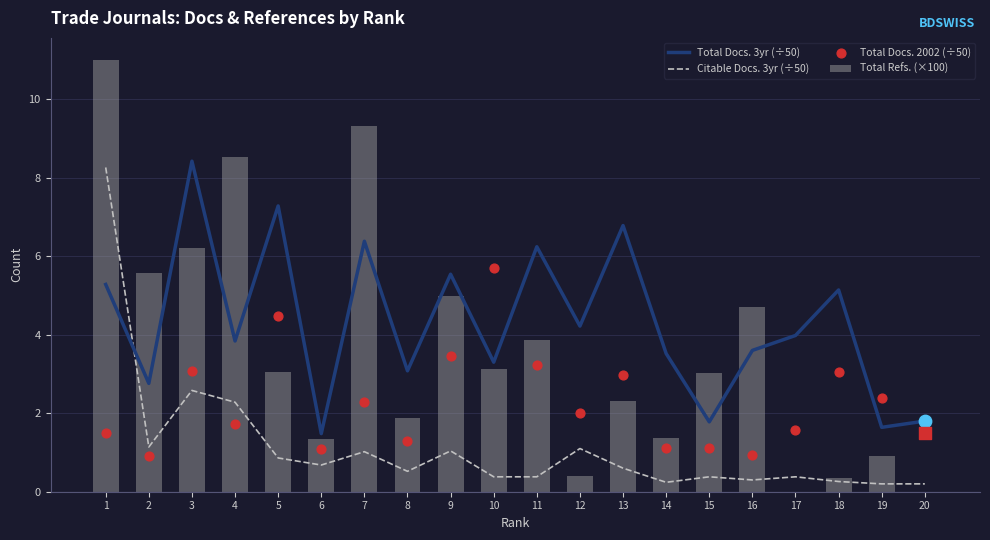

What are all the series names shown in the legend?

Total Docs. 3yr (÷50), Citable Docs. 3yr (÷50), Total Refs. (×100), Total Docs. 2002 (÷50)